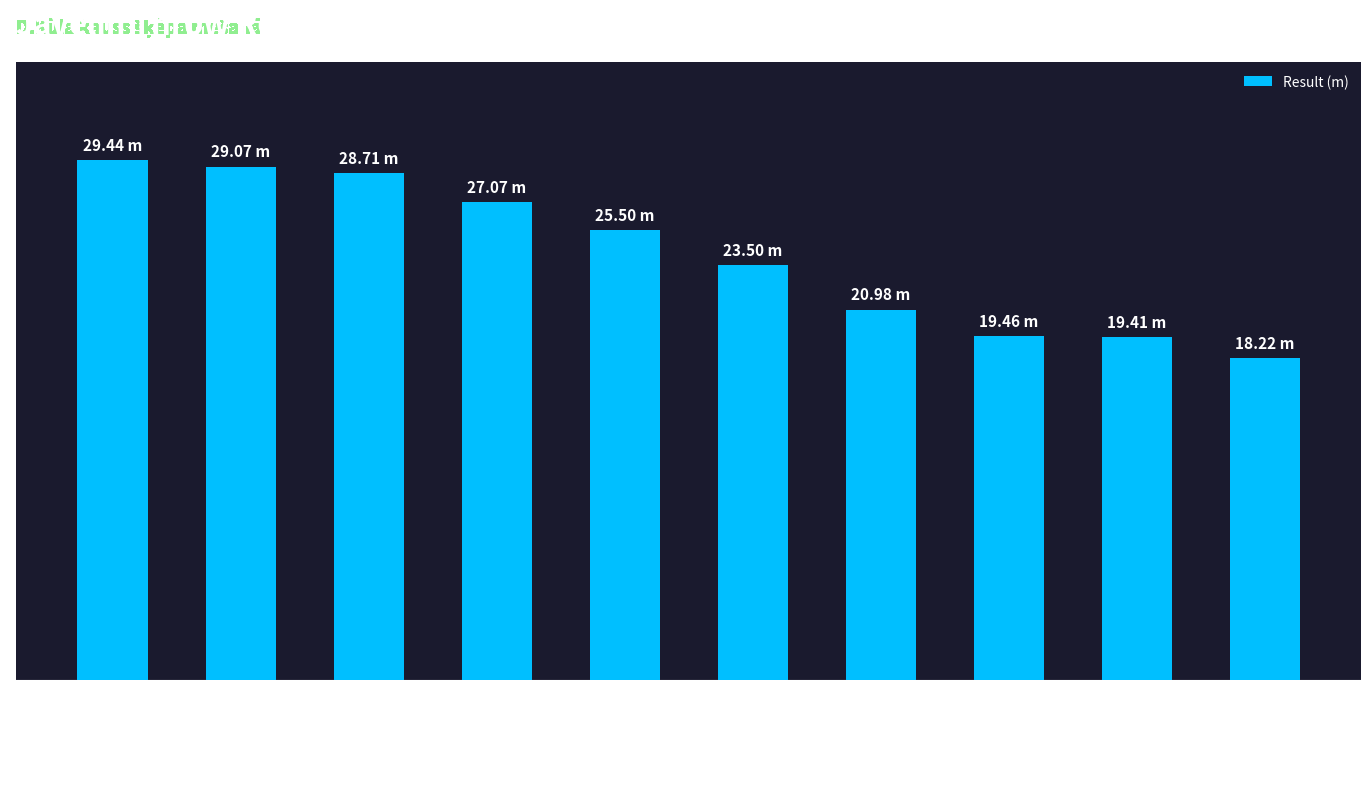

What is the sum of the values at Mārcis Ziņģis and Egīls Rudzītis?

49.7